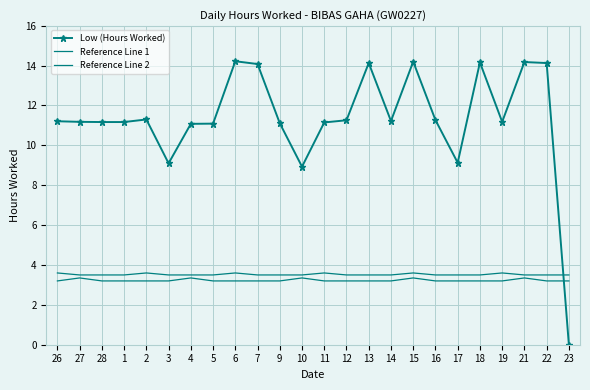

Where do Low (Hours Worked) and Reference Line 2 first cross each other?

22 and 23